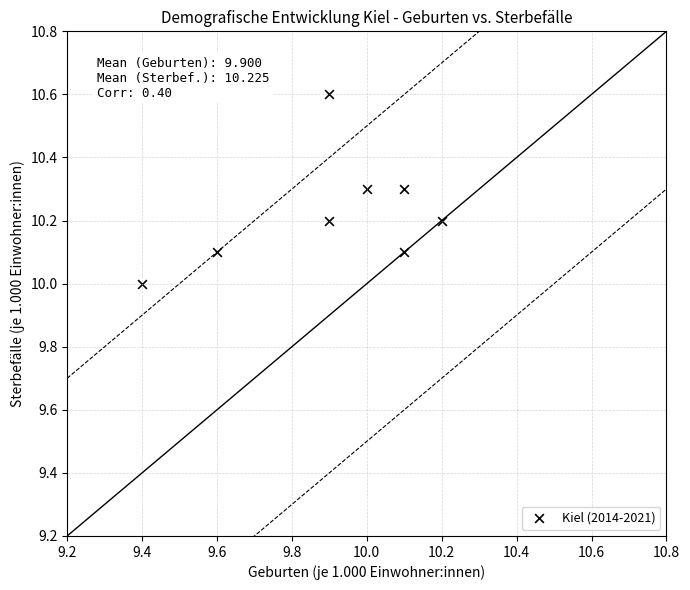

What is the average Y value?

10.2